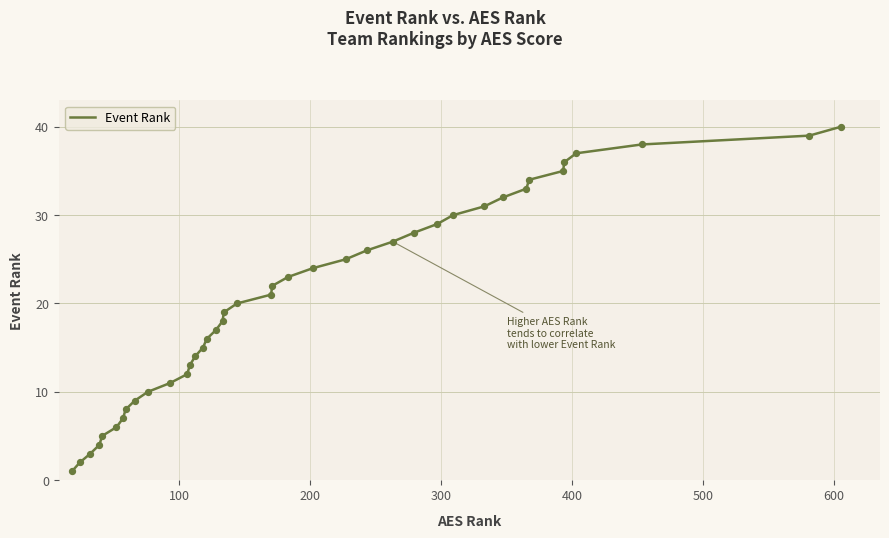

What is the greatest value displayed?

40